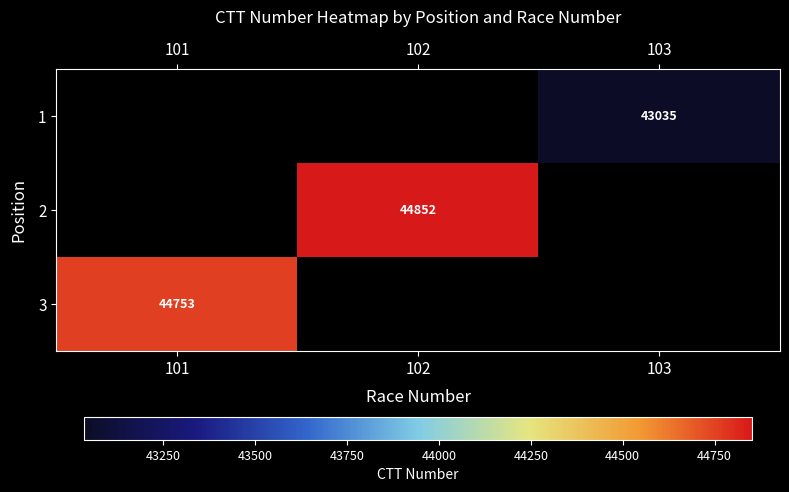

The 1 series shows 43035 at 103. True or false?

True